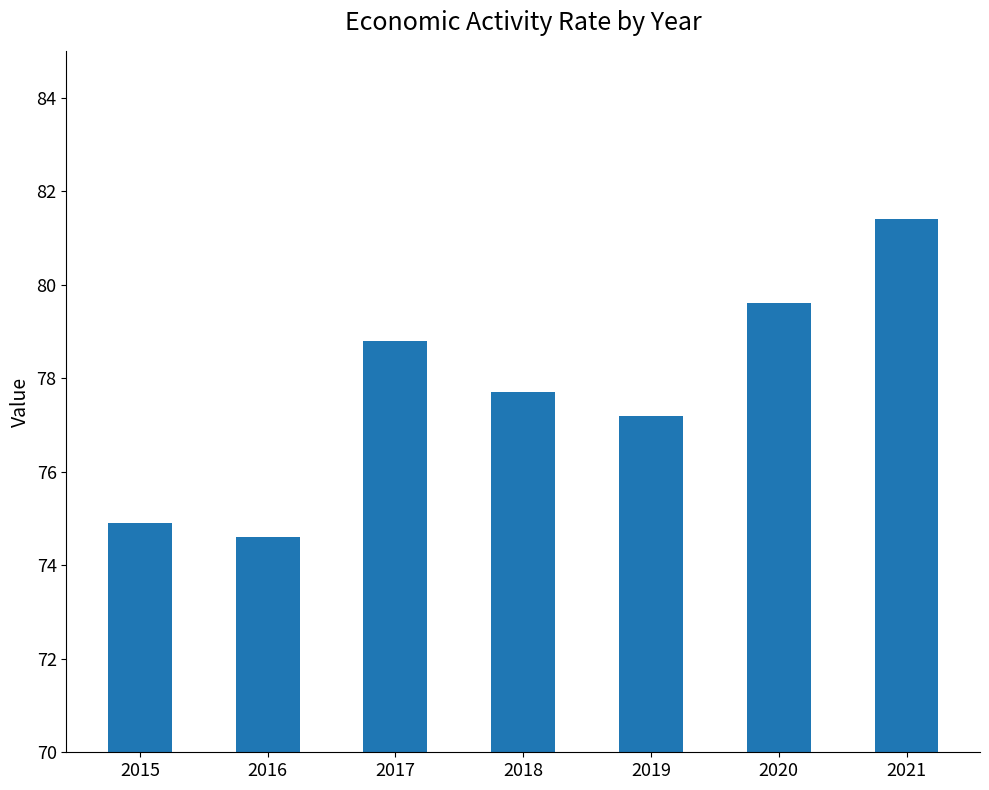

Reading left to right, list all the values displayed in this chart.

2015=74.9	2016=74.6	2017=78.8	2018=77.7	2019=77.2	2020=79.6	2021=81.4